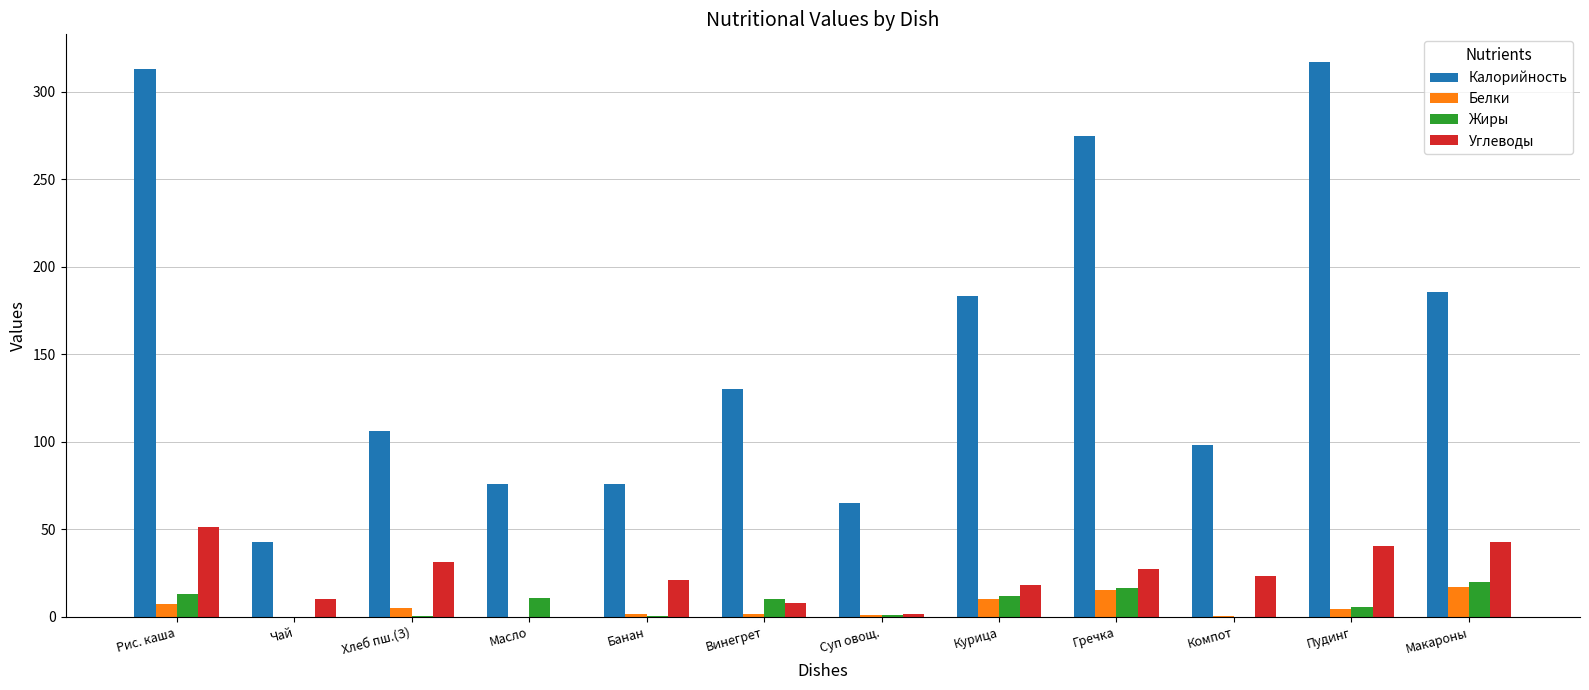

What is the highest value of the Калорийность series?

317.0